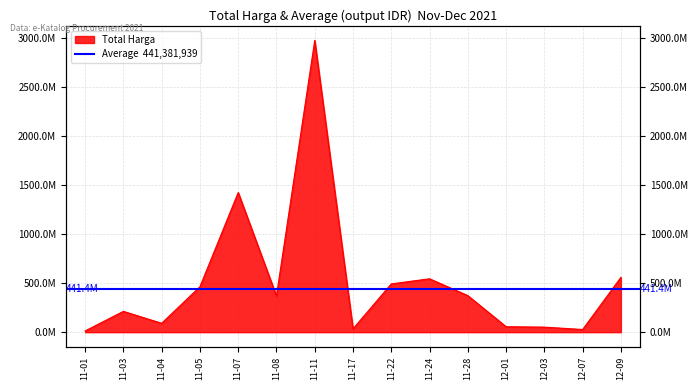

What value does the data have at 11-03?

212694270